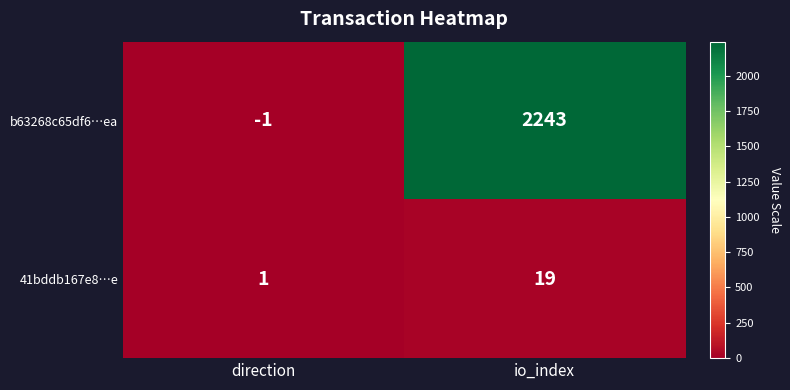

At which category does the chart reach its peak across all series?

io_index